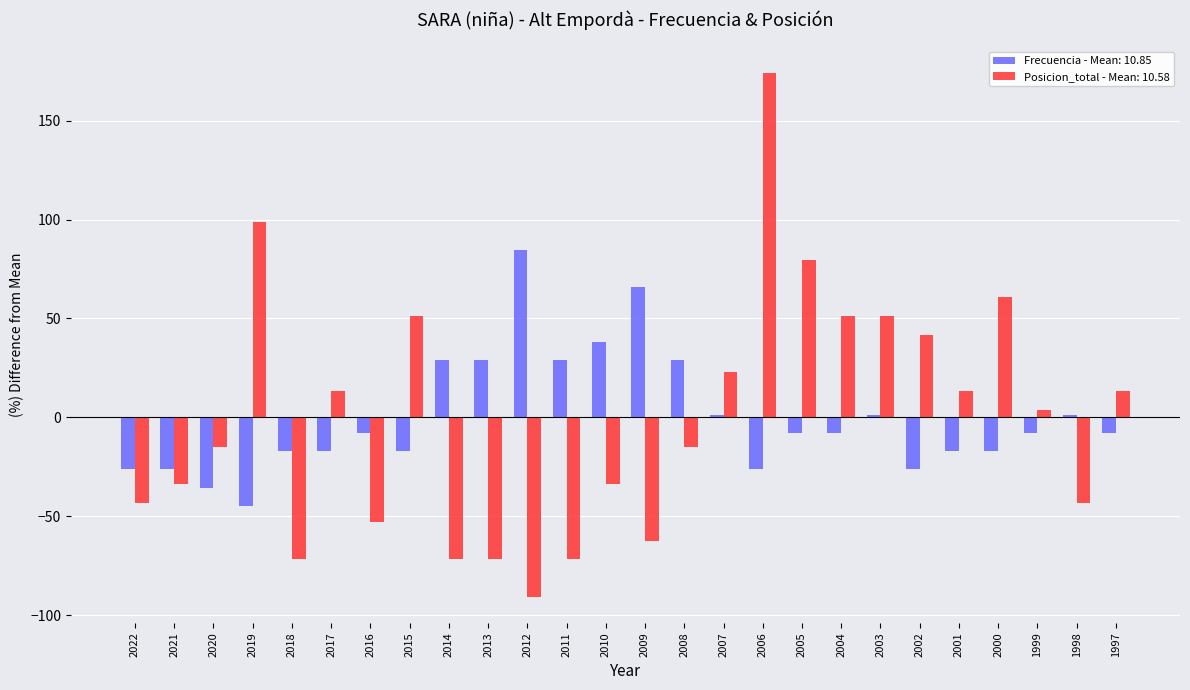

Is the value of Posicion_total - Mean: 10.58 at 2017 greater than the value of Frecuencia - Mean: 10.85 at 2007?

Yes